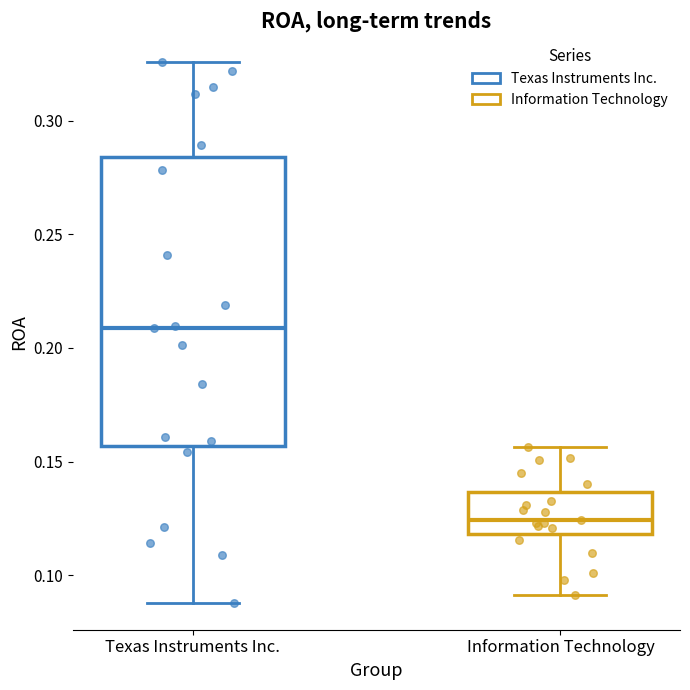

Where is the lower edge of the box for Texas Instruments Inc. on the y-axis? The values are not printed on the chart, so give them approximately, as read against the axis.

0.155